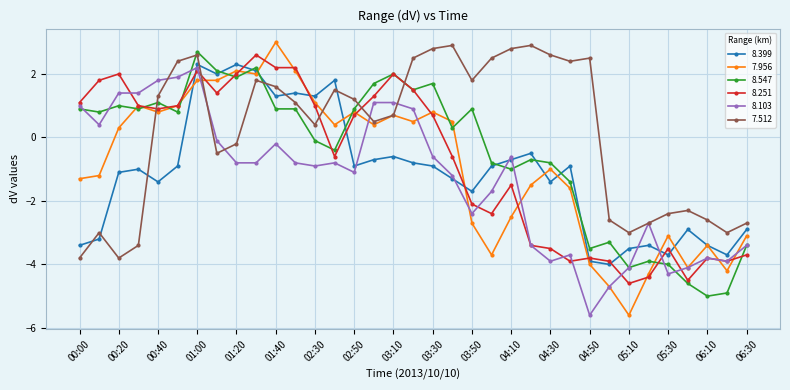

What is the minimum value shown in the chart?

-5.6